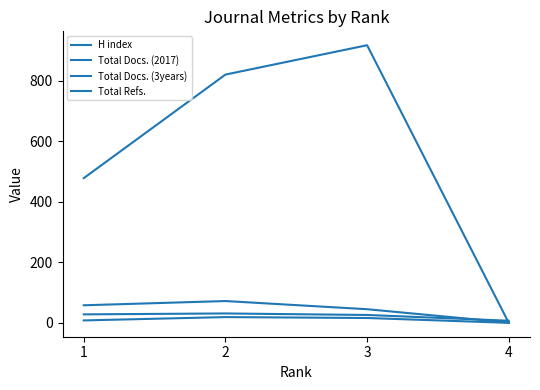

Which series has the widest spread of values?

Total Refs.